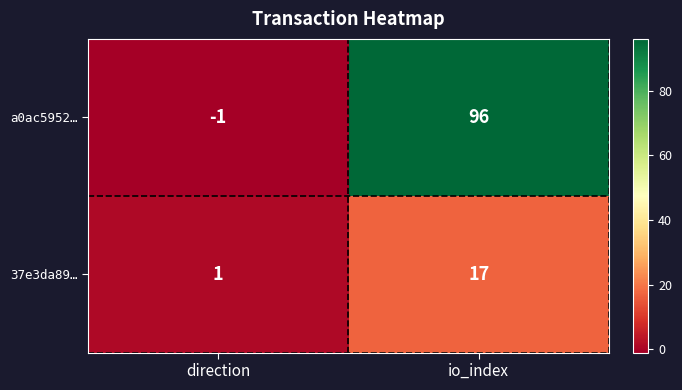

The 37e3da89… series shows 1 at direction. True or false?

True